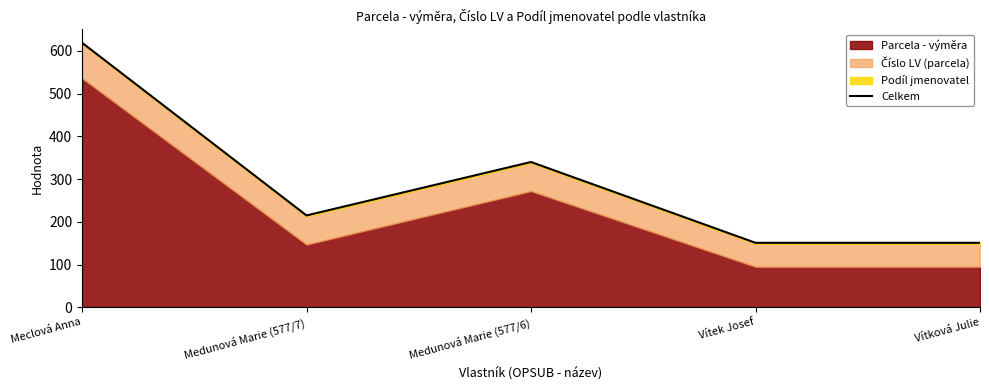

Read the value at Meclová Anna.

619